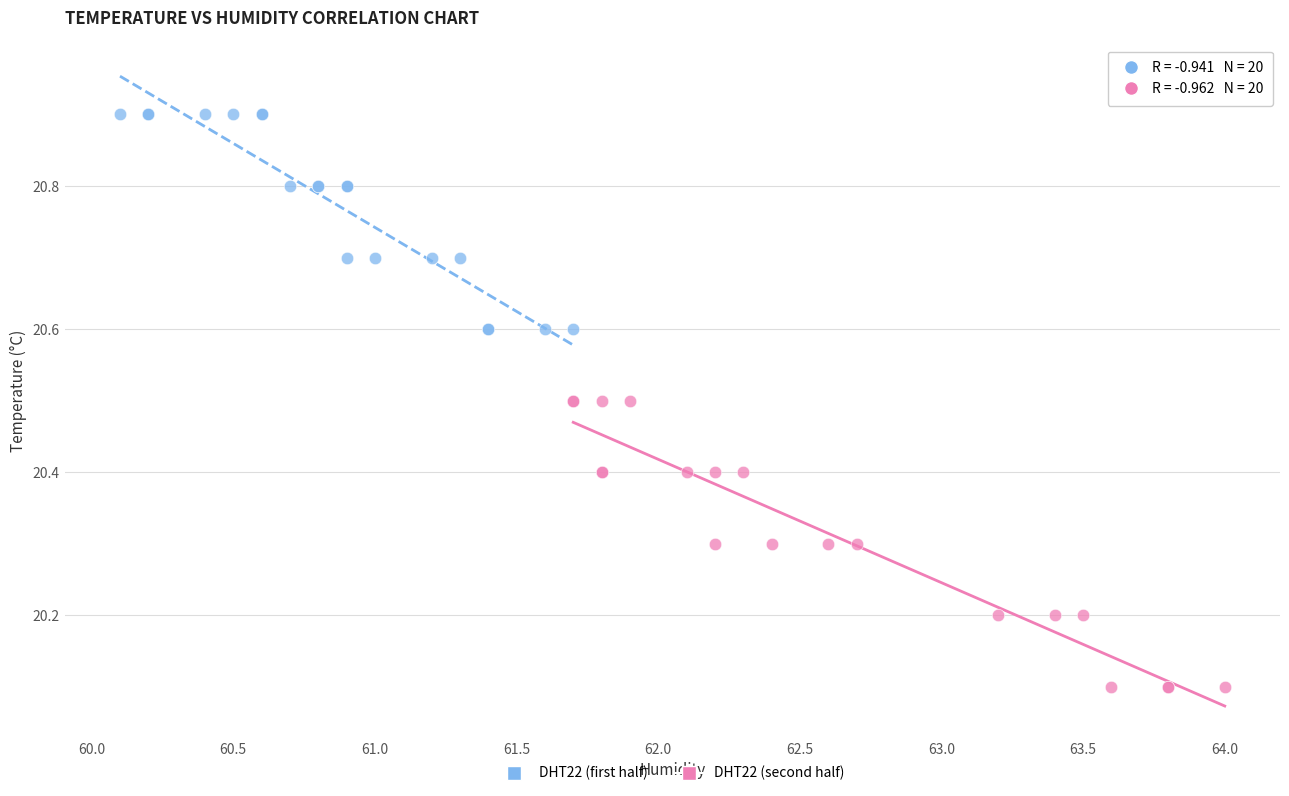

Which series reaches the maximum Y coordinate?

DHT22 (first half)